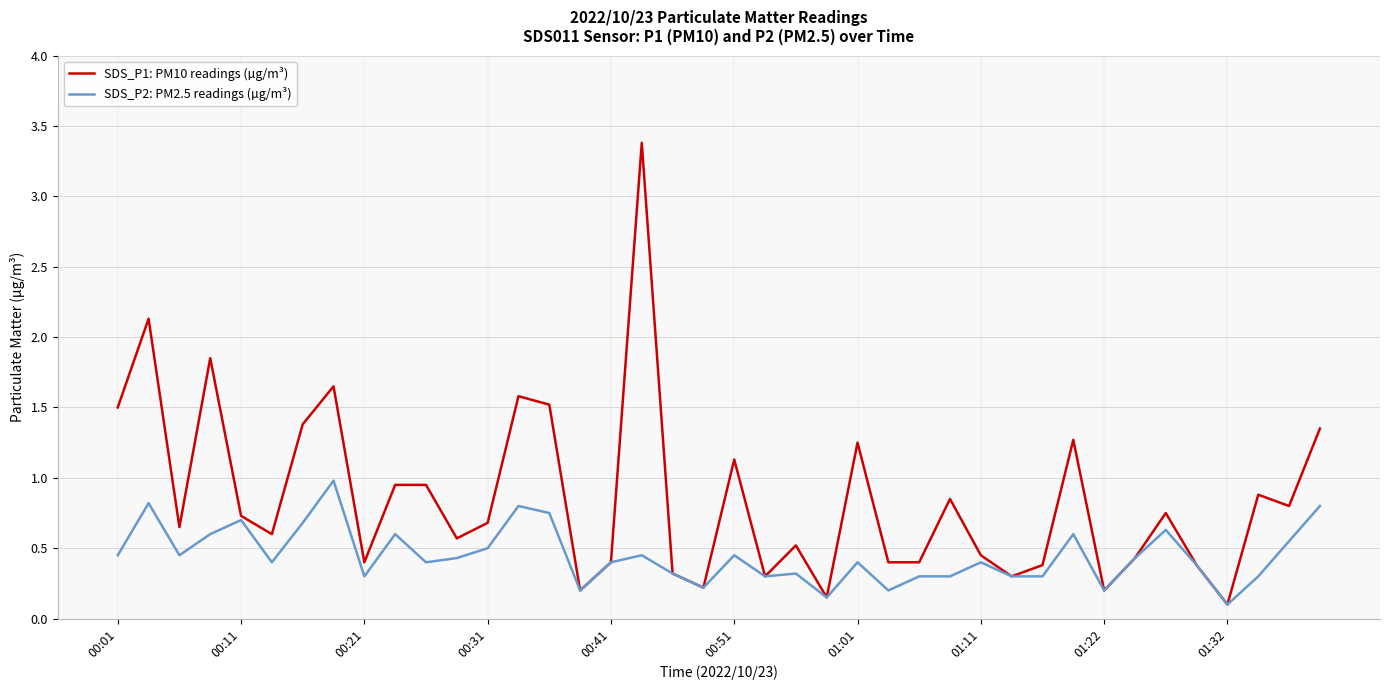

What is the maximum value shown in the chart?

3.4